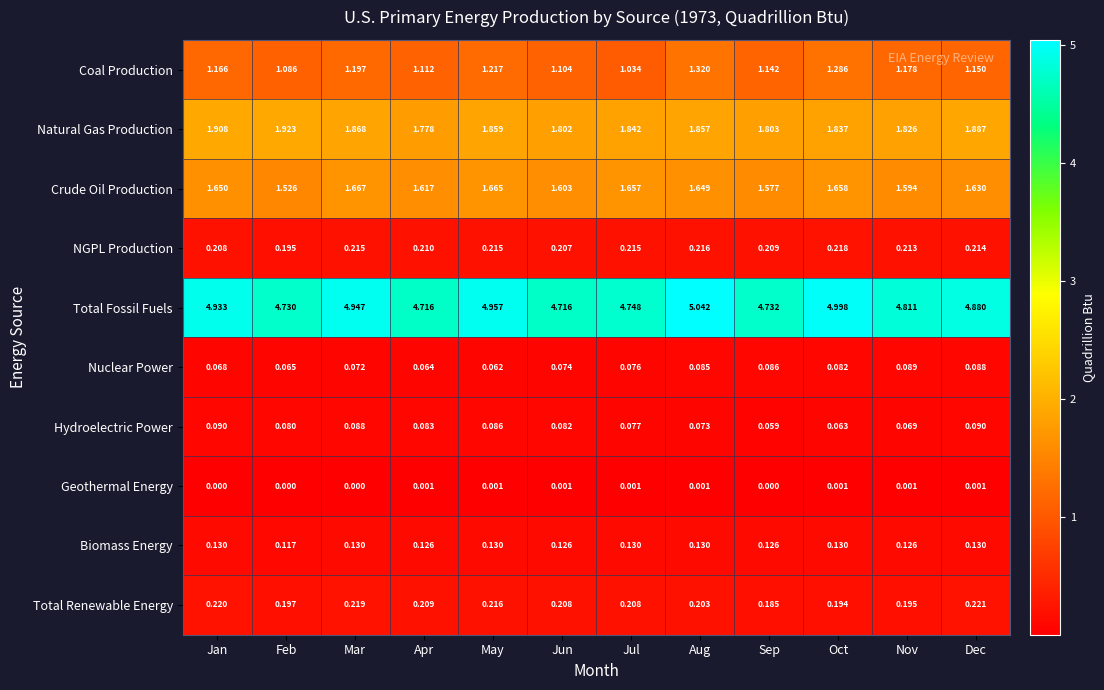

Which series has the largest range (max minus min)?

Total Fossil Fuels